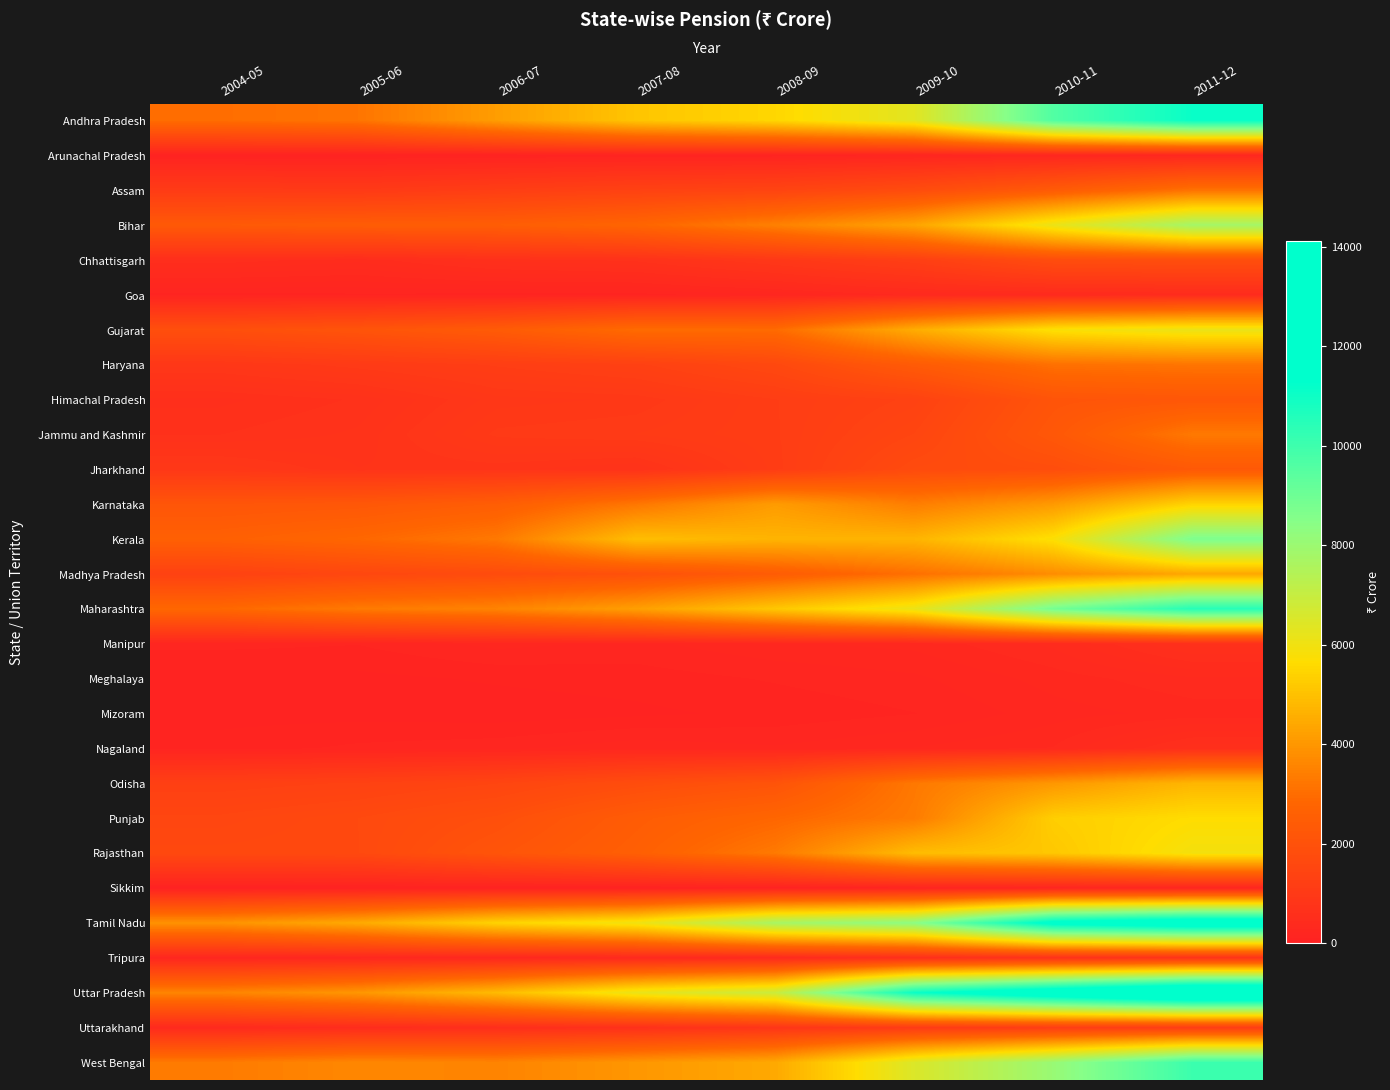

Reading left to right, extract all data points from this chart.

Andhra Pradesh: 2004-05=3017	2005-06=3197	2006-07=4150	2007-08=5092	2008-09=5518	2009-10=6339	2010-11=9609	2011-12=11110
Arunachal Pradesh: 2004-05=70	2005-06=71	2006-07=79	2007-08=109	2008-09=114	2009-10=183	2010-11=222	2011-12=238
Assam: 2004-05=1062	2005-06=1011	2006-07=1178	2007-08=1341	2008-09=1437	2009-10=1769	2010-11=2385	2011-12=3136
Bihar: 2004-05=2325	2005-06=2456	2006-07=2497	2007-08=2789	2008-09=3479	2009-10=4319	2010-11=6144	2011-12=7808
Chhattisgarh: 2004-05=534	2005-06=462	2006-07=625	2007-08=685	2008-09=931	2009-10=1234	2010-11=1810	2011-12=1878
Goa: 2004-05=140	2005-06=156	2006-07=147	2007-08=140	2008-09=214	2009-10=344	2010-11=374	2011-12=410
Gujarat: 2004-05=1892	2005-06=2101	2006-07=2396	2007-08=2979	2008-09=2963	2009-10=4513	2010-11=5779	2011-12=6145
Haryana: 2004-05=902	2005-06=1033	2006-07=1173	2007-08=1298	2008-09=1614	2009-10=2390	2010-11=3094	2011-12=3204
Himachal Pradesh: 2004-05=591	2005-06=670	2006-07=912	2007-08=949	2008-09=1154	2009-10=1348	2010-11=2105	2011-12=2217
Jammu and Kashmir: 2004-05=660	2005-06=730	2006-07=1010	2007-08=1050	2008-09=1147	2009-10=1495	2010-11=2242	2011-12=3296
Jharkhand: 2004-05=928	2005-06=775	2006-07=791	2007-08=714	2008-09=1126	2009-10=1723	2010-11=1830	2011-12=2297
Karnataka: 2004-05=2157	2005-06=2237	2006-07=2496	2007-08=3241	2008-09=4113	2009-10=3408	2010-11=4070	2011-12=5436
Kerala: 2004-05=2601	2005-06=2861	2006-07=3295	2007-08=4925	2008-09=4686	2009-10=4705	2010-11=5767	2011-12=8700
Madhya Pradesh: 2004-05=1330	2005-06=1557	2006-07=1752	2007-08=1964	2008-09=2433	2009-10=3077	2010-11=3767	2011-12=4389
Maharashtra: 2004-05=2872	2005-06=3328	2006-07=3543	2007-08=4191	2008-09=5153	2009-10=6133	2010-11=8884	2011-12=10503
Manipur: 2004-05=183	2005-06=168	2006-07=239	2007-08=206	2008-09=267	2009-10=293	2010-11=400	2011-12=628
Meghalaya: 2004-05=87	2005-06=93	2006-07=118	2007-08=135	2008-09=172	2009-10=208	2010-11=300	2011-12=376
Mizoram: 2004-05=89	2005-06=89	2006-07=77	2007-08=97	2008-09=126	2009-10=164	2010-11=250	2011-12=298
Nagaland: 2004-05=134	2005-06=179	2006-07=202	2007-08=260	2008-09=229	2009-10=279	2010-11=336	2011-12=587
Odisha: 2004-05=1260	2005-06=1339	2006-07=1485	2007-08=1801	2008-09=2075	2009-10=3283	2010-11=4011	2011-12=4741
Punjab: 2004-05=1514	2005-06=1656	2006-07=1905	2007-08=2433	2008-09=2830	2009-10=3357	2010-11=5309	2011-12=5657
Rajasthan: 2004-05=1626	2005-06=1651	2006-07=2116	2007-08=2564	2008-09=3322	2009-10=4887	2010-11=5151	2011-12=5920
Sikkim: 2004-05=31	2005-06=42	2006-07=49	2007-08=50	2008-09=59	2009-10=126	2010-11=160	2011-12=174
Tamil Nadu: 2004-05=3902	2005-06=4460	2006-07=5430	2007-08=6017	2008-09=7735	2009-10=8385	2010-11=11768	2011-12=12597
Tripura: 2004-05=221	2005-06=242	2006-07=267	2007-08=315	2008-09=356	2009-10=560	2010-11=655	2011-12=730
Uttar Pradesh: 2004-05=3561	2005-06=3991	2006-07=4850	2007-08=6136	2008-09=6926	2009-10=11074	2010-11=12618	2011-12=14127
Uttarakhand: 2004-05=354	2005-06=453	2006-07=527	2007-08=623	2008-09=828	2009-10=1047	2010-11=1142	2011-12=1135
West Bengal: 2004-05=3336	2005-06=3641	2006-07=3553	2007-08=3995	2008-09=4433	2009-10=6511	2010-11=8078	2011-12=10066